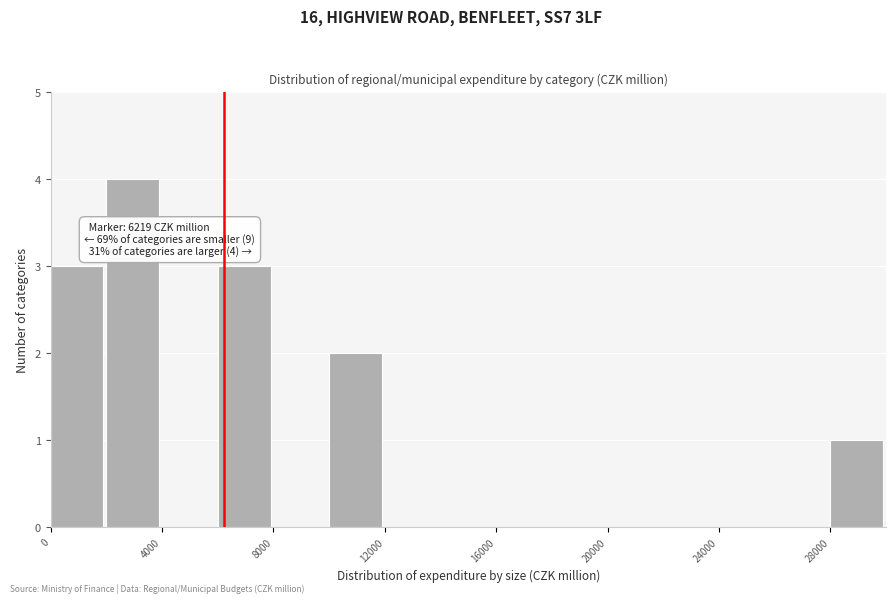

Over which range of the x-axis is the bar tallest?

2000 to 4000